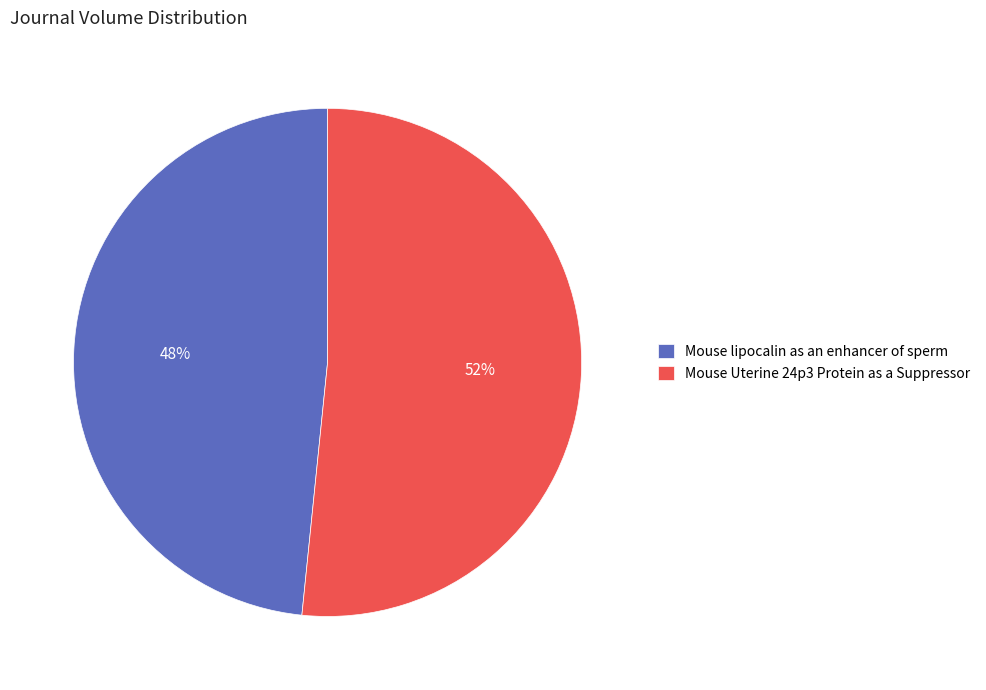

Which slice is the smallest?

Mouse lipocalin as an enhancer of sperm